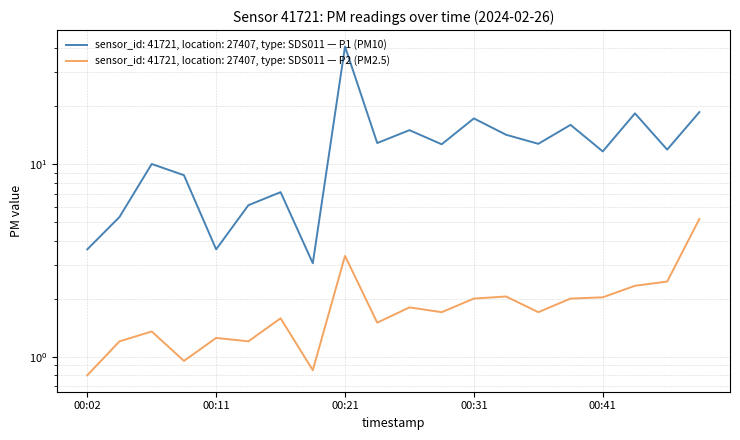

The P1 series shows 15.9 at 00:38. True or false?

True